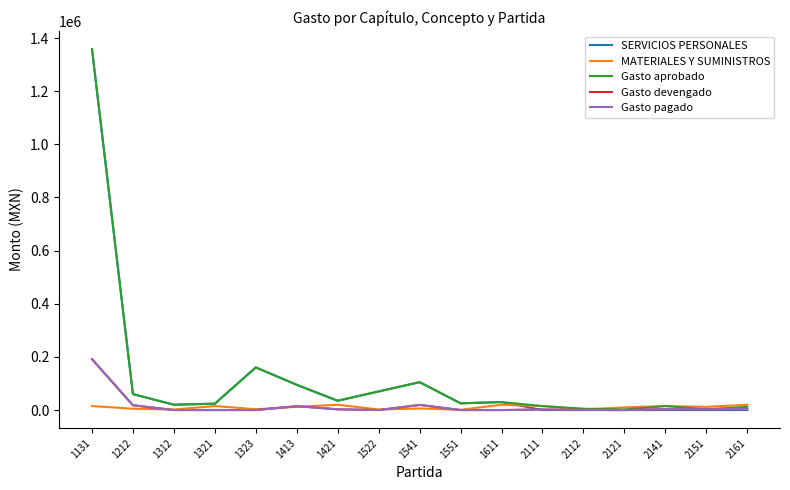

Does the chart have visible grid lines?

No